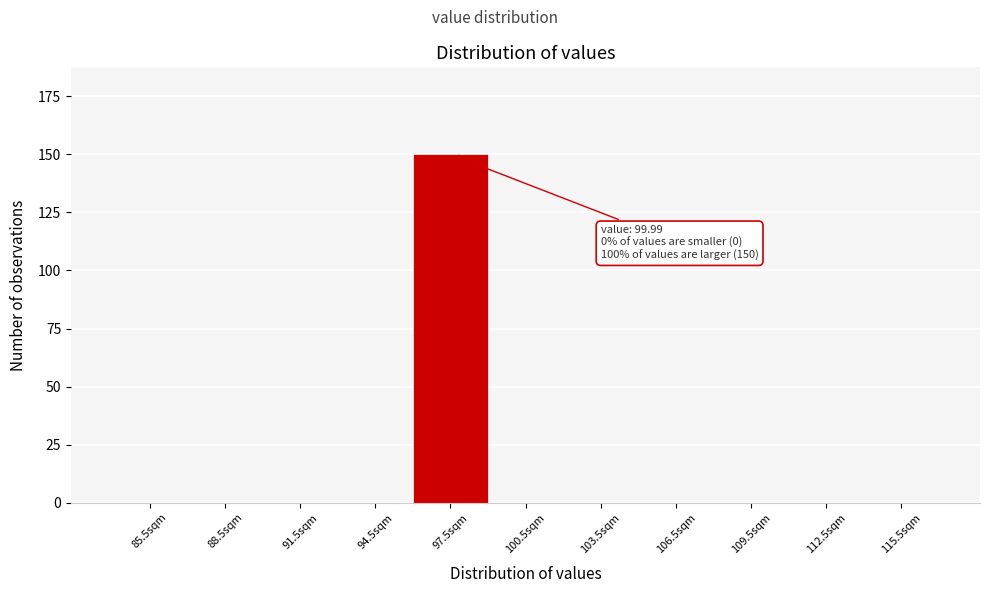

Reading right to left, list all the values displayed in this chart.

115.5sqm=0	112.5sqm=0	109.5sqm=0	106.5sqm=0	103.5sqm=0	100.5sqm=0	97.5sqm=150	94.5sqm=0	91.5sqm=0	88.5sqm=0	85.5sqm=0